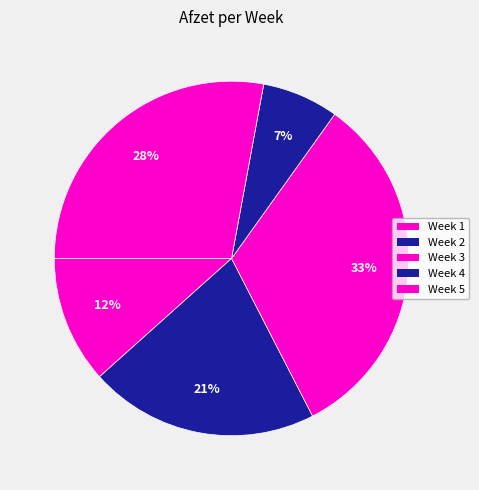

How many segments does this pie chart have?

5